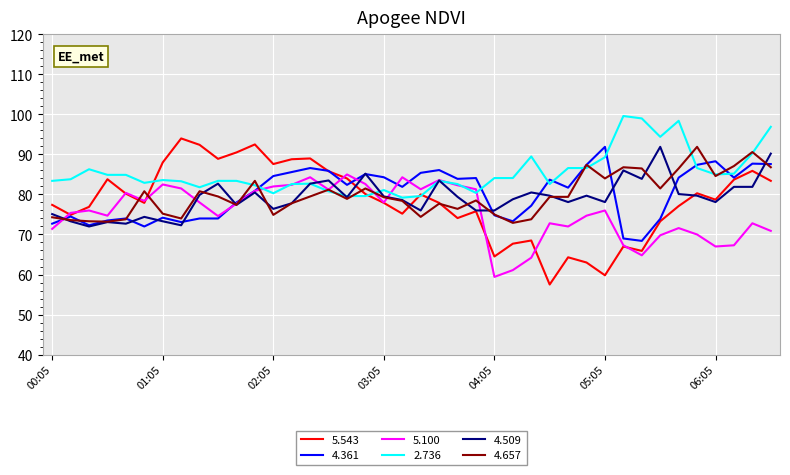

Which series has the largest range (max minus min)?

5.543